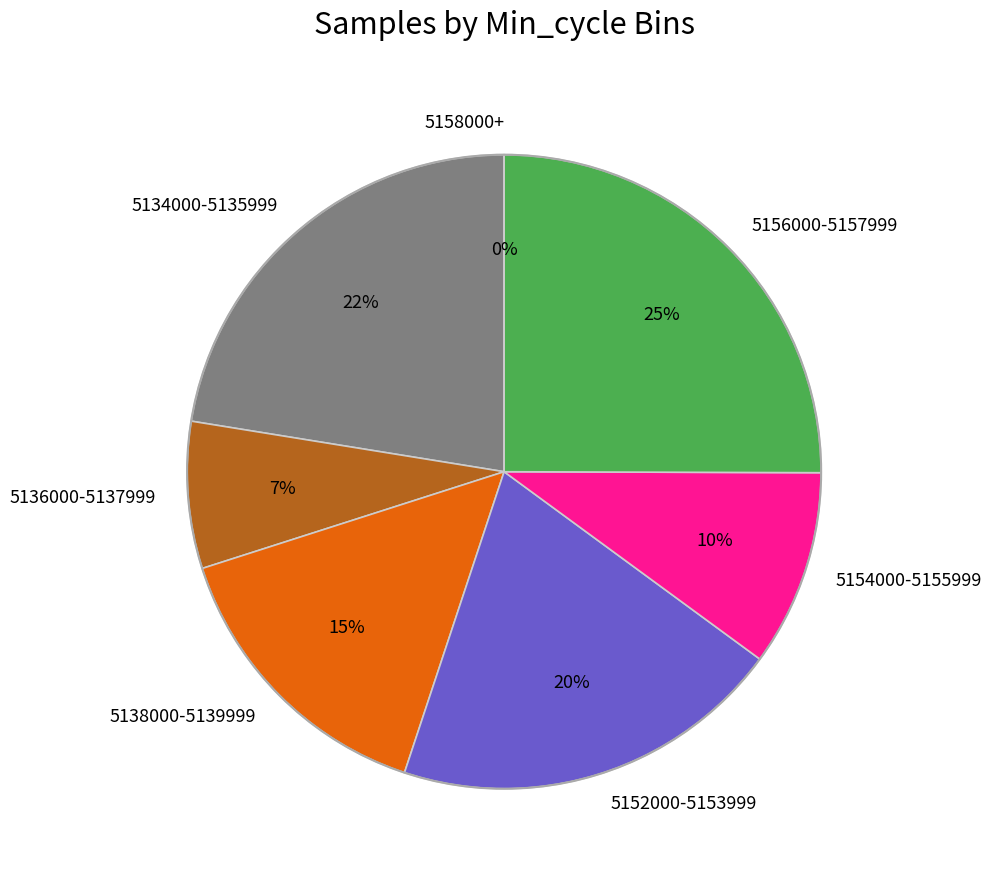

Does any single category account for the majority?

No